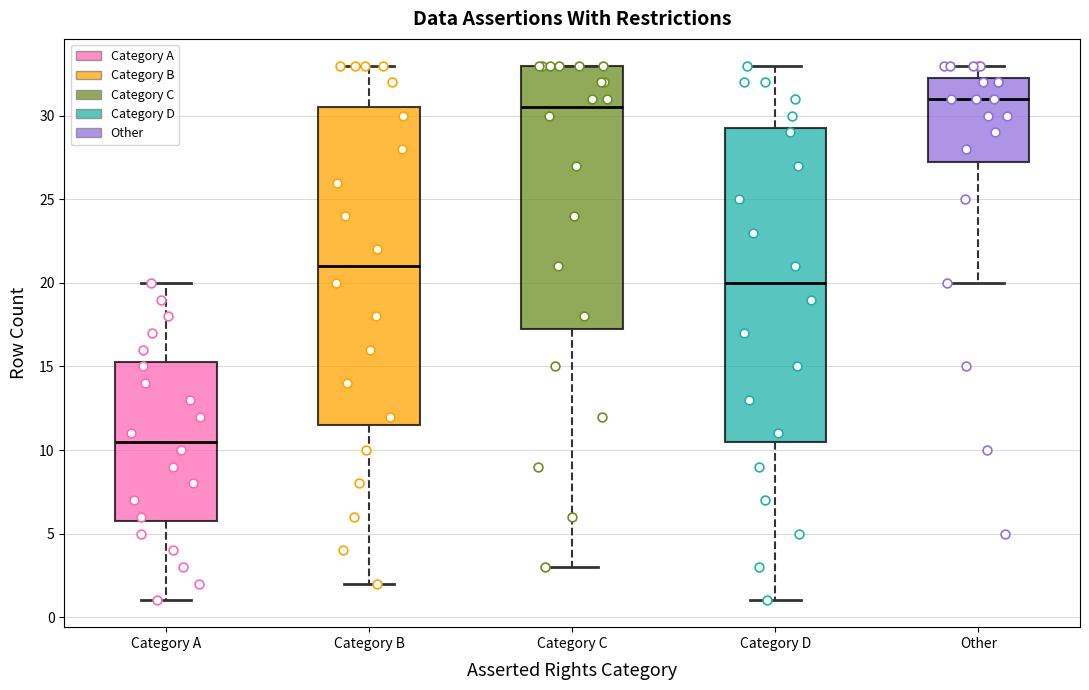

Where does the lower whisker of the box for Category D end on the y-axis? The values are not printed on the chart, so give them approximately, as read against the axis.

1.0